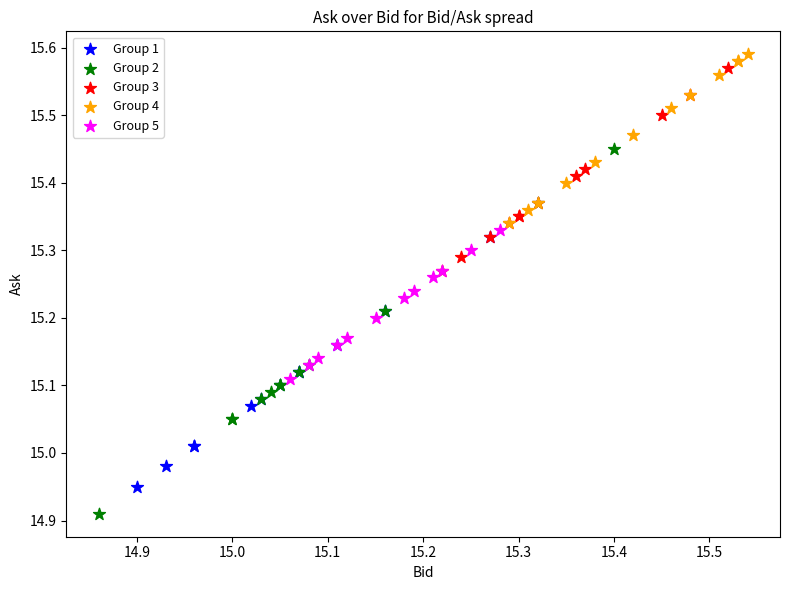

Which series has the largest Y range (max minus min)?

Group 2